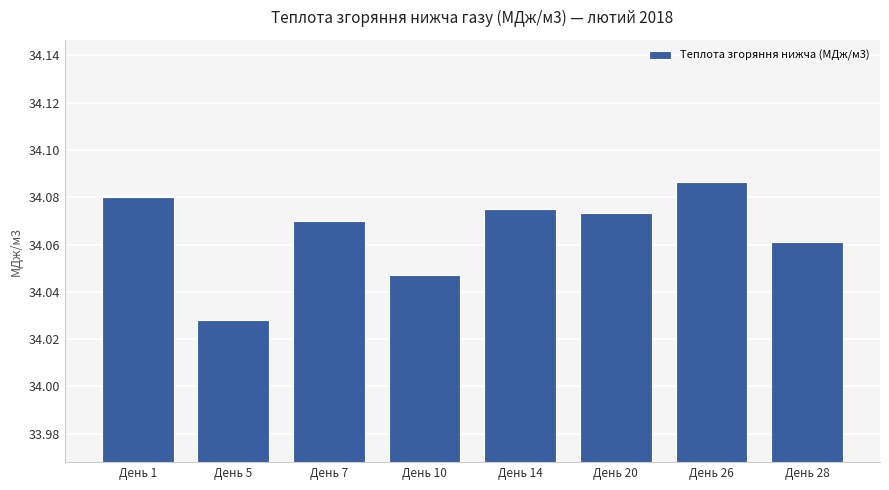

True or false: the data shows 50.7 at День 20.

False